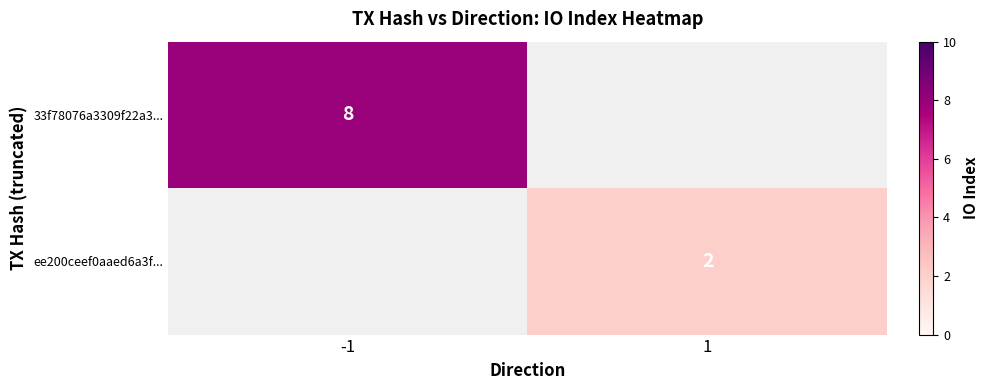

The 33f78076a3309f22a3... series shows 8 at -1. True or false?

True